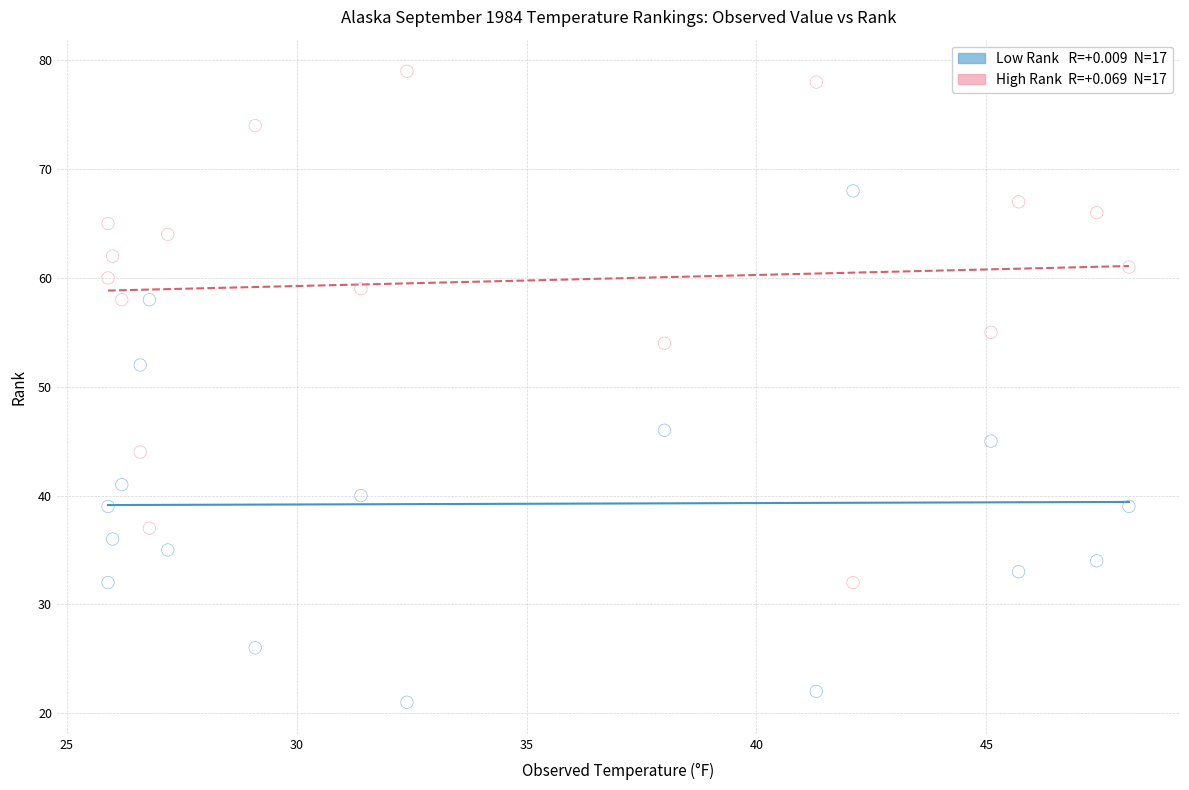

Across all data points, what is the range of Y values (max minus min)?

58